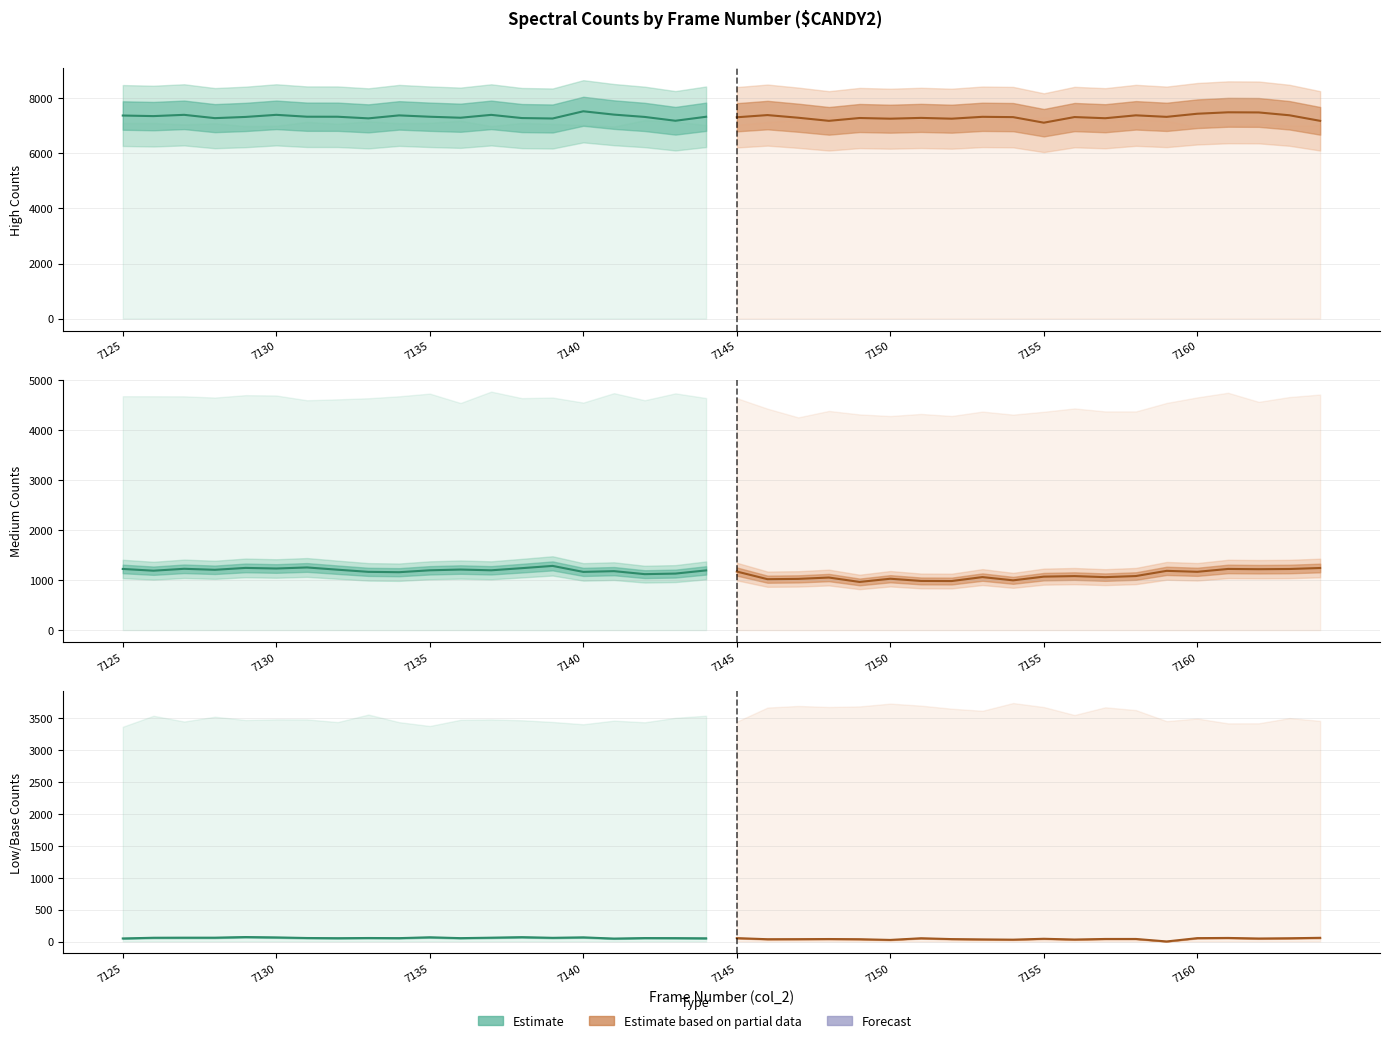

Is the value of col_256 at 7145 greater than the value of col_258 at 7145?

Yes